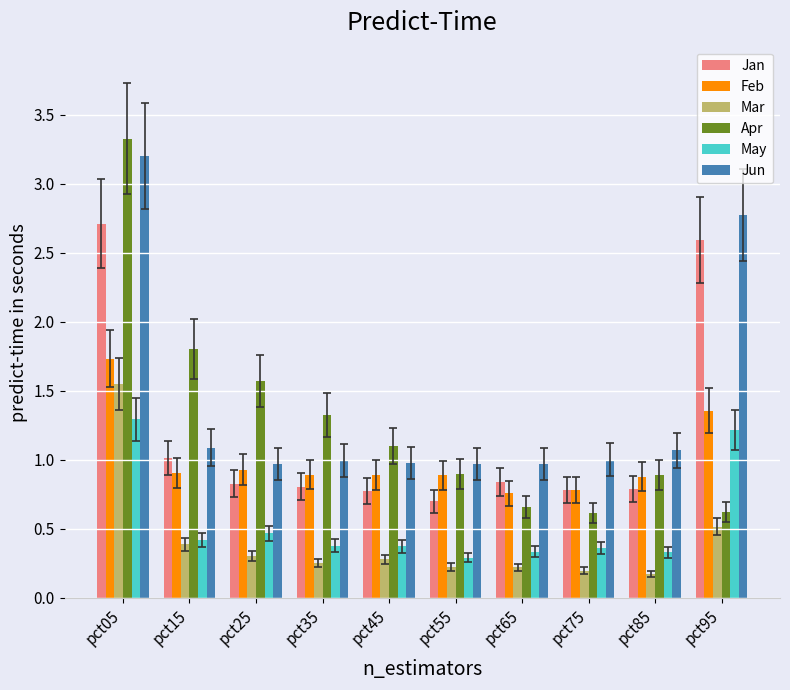

Read the Feb value at pct25.

0.9